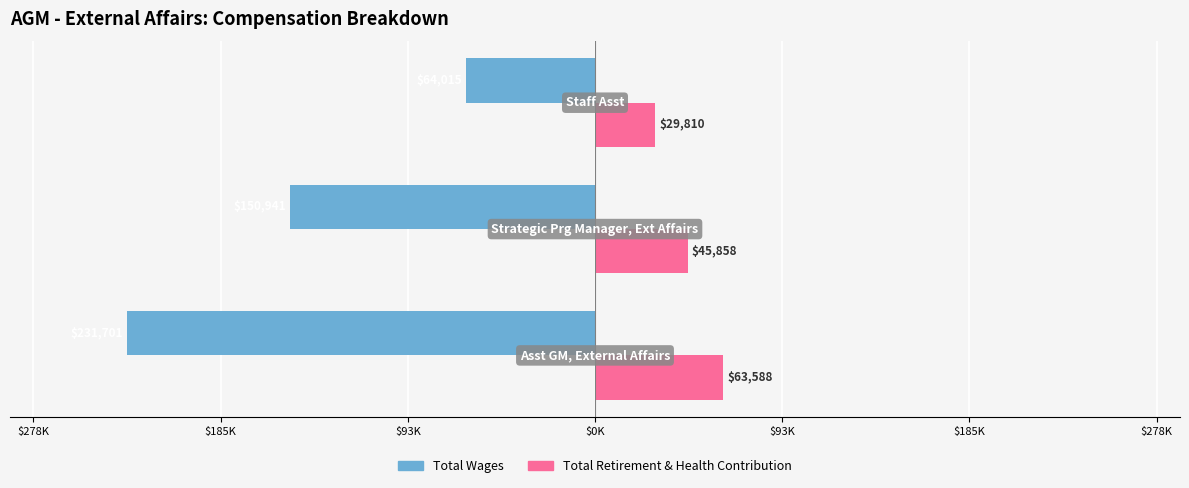

What is the minimum value for Total Wages?

-231701